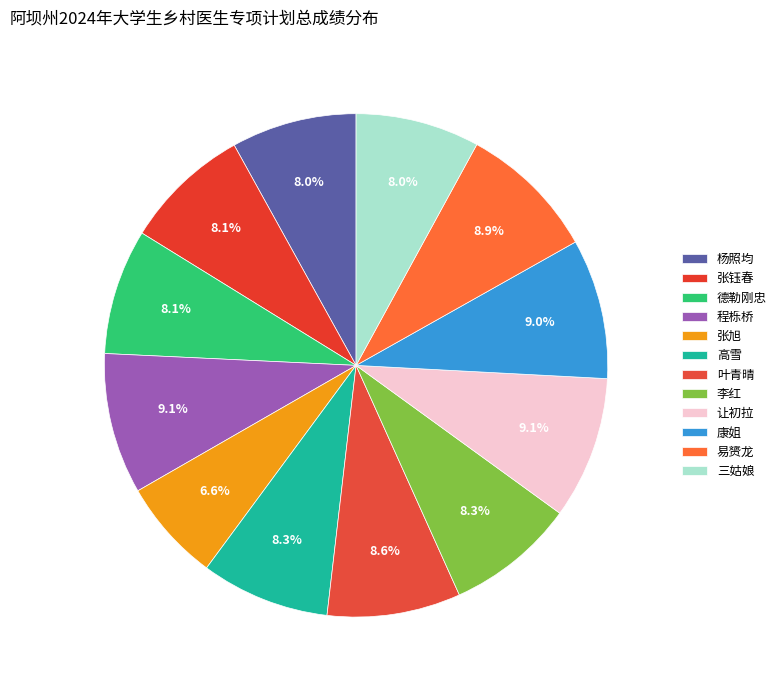

How many segments does this pie chart have?

12